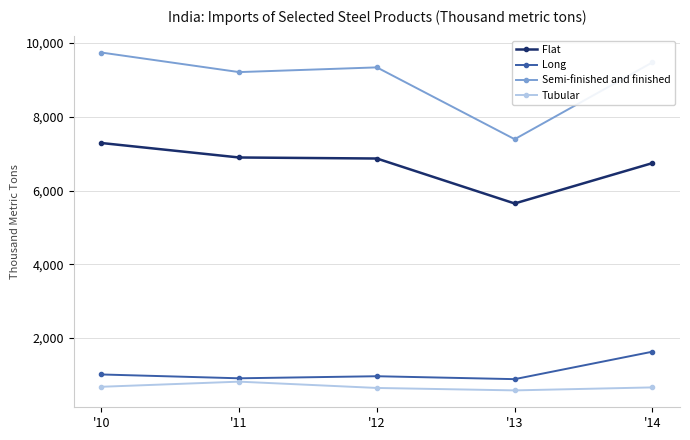

Count the number of data series in this chart.

4